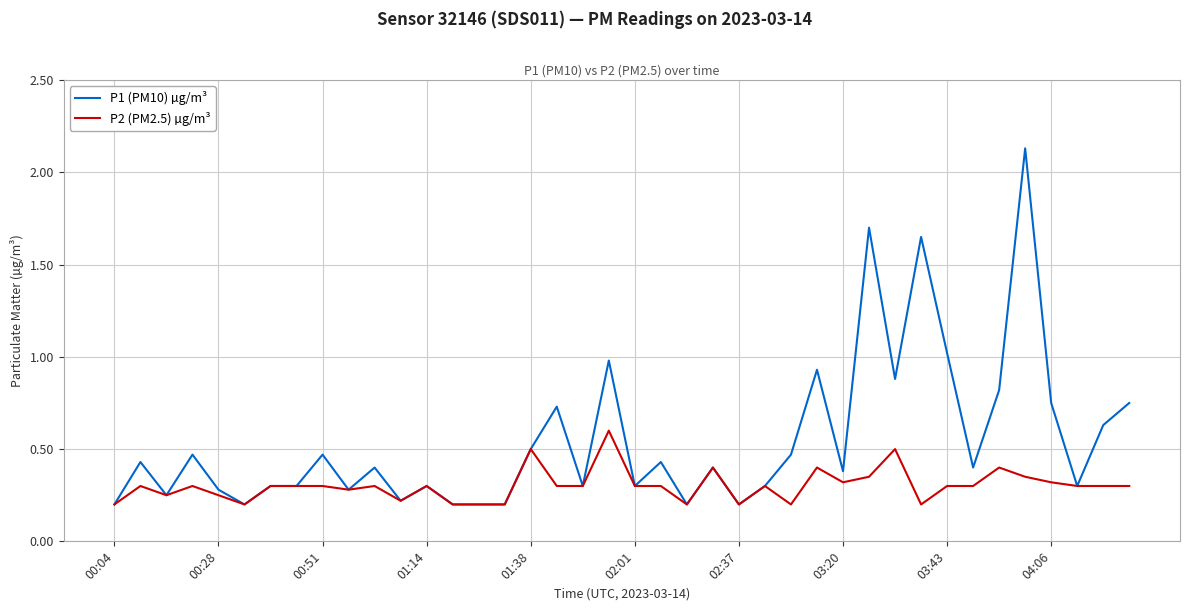

Rank the series by their average value, from lowest to highest.

P2 (PM2.5) µg/m³, P1 (PM10) µg/m³